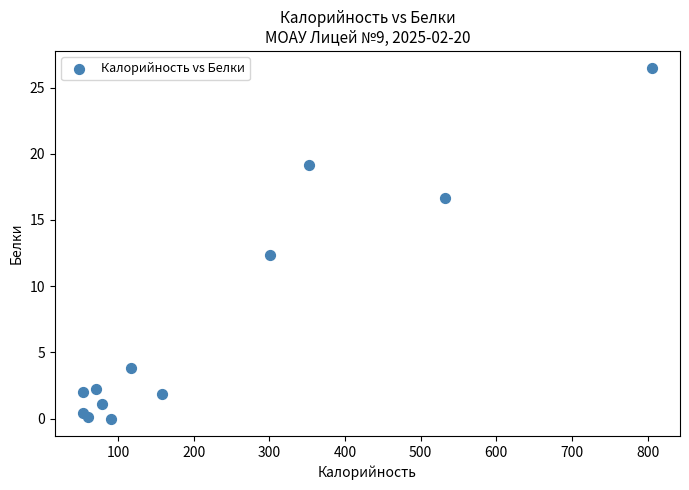

What is the average Y value?

7.2